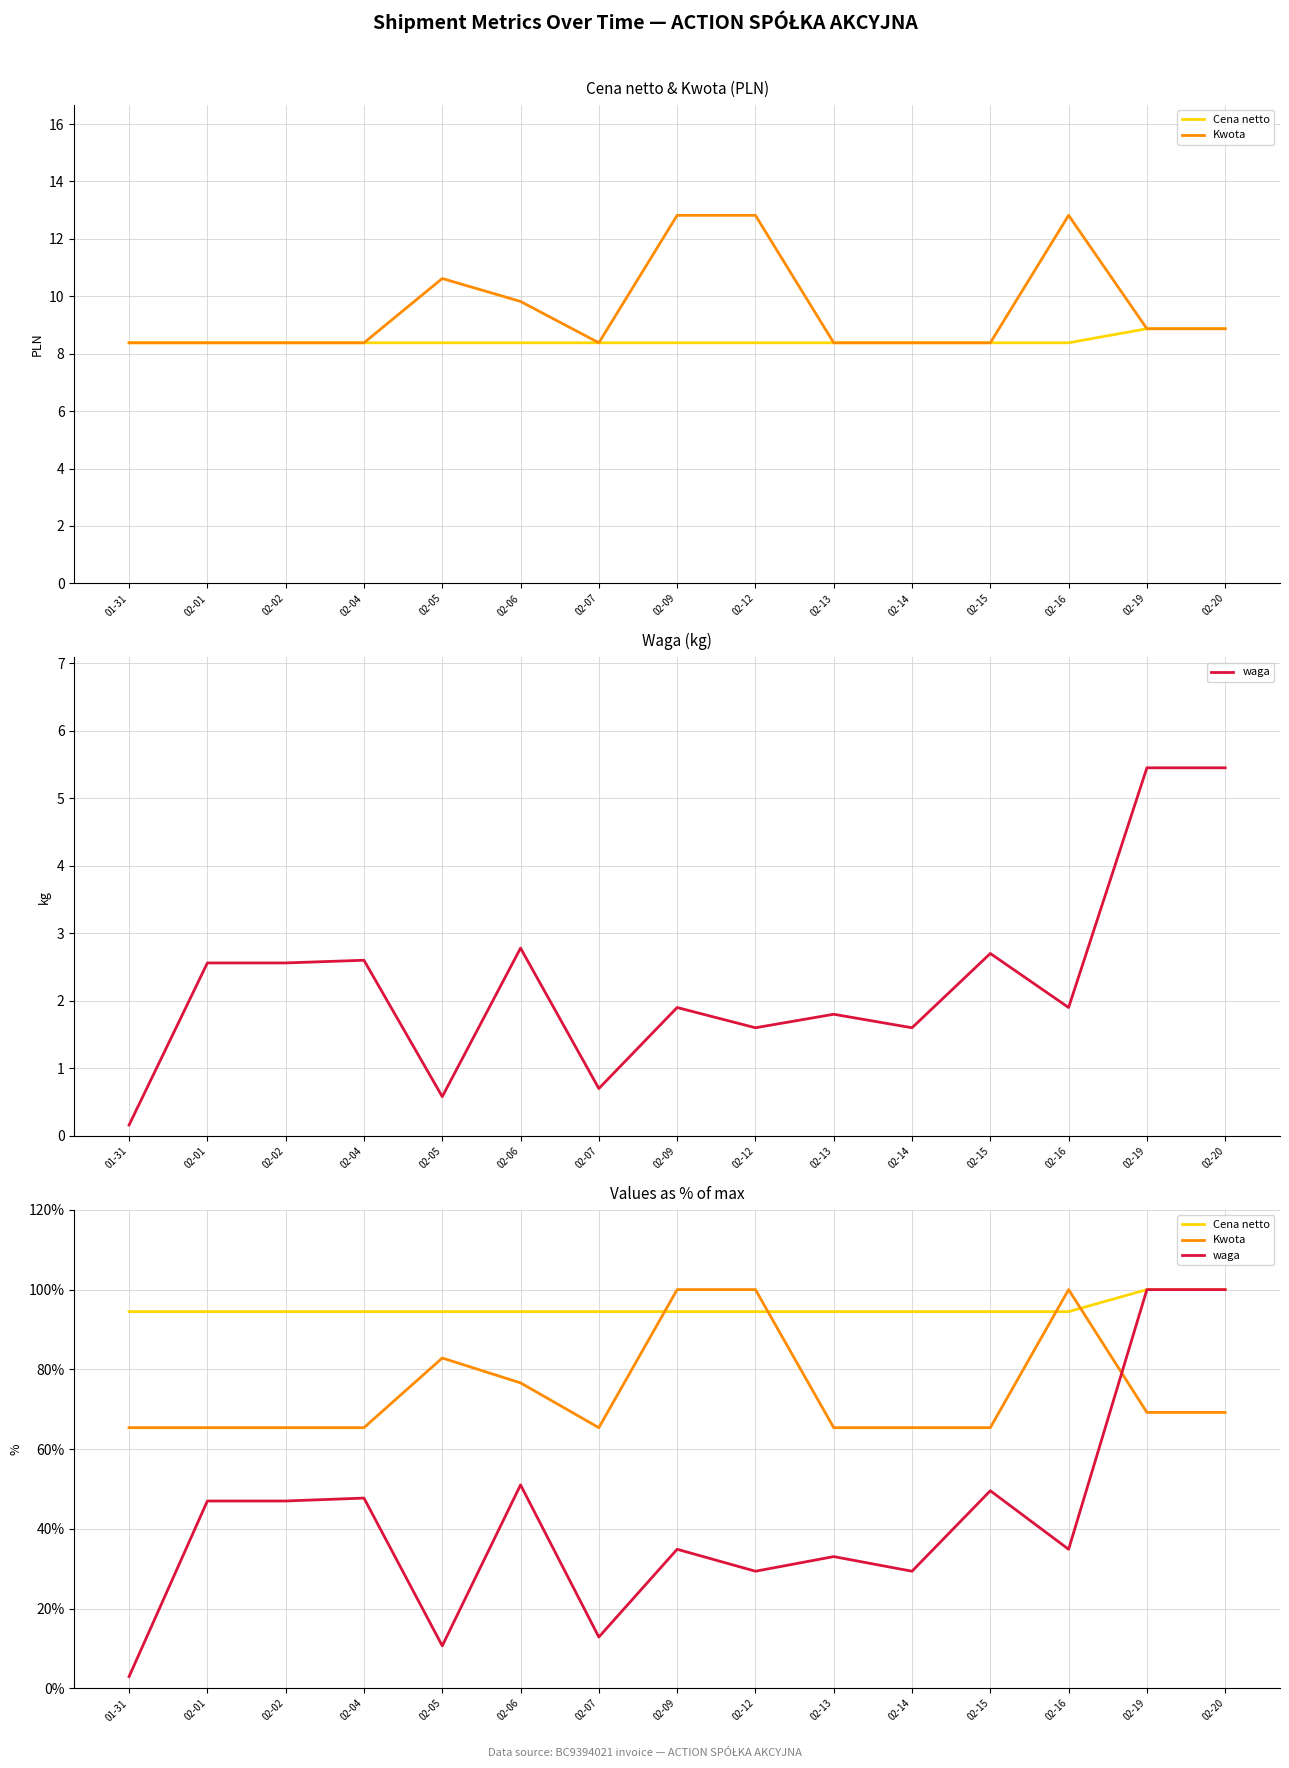

What is the minimum value for Kwota?

65.4